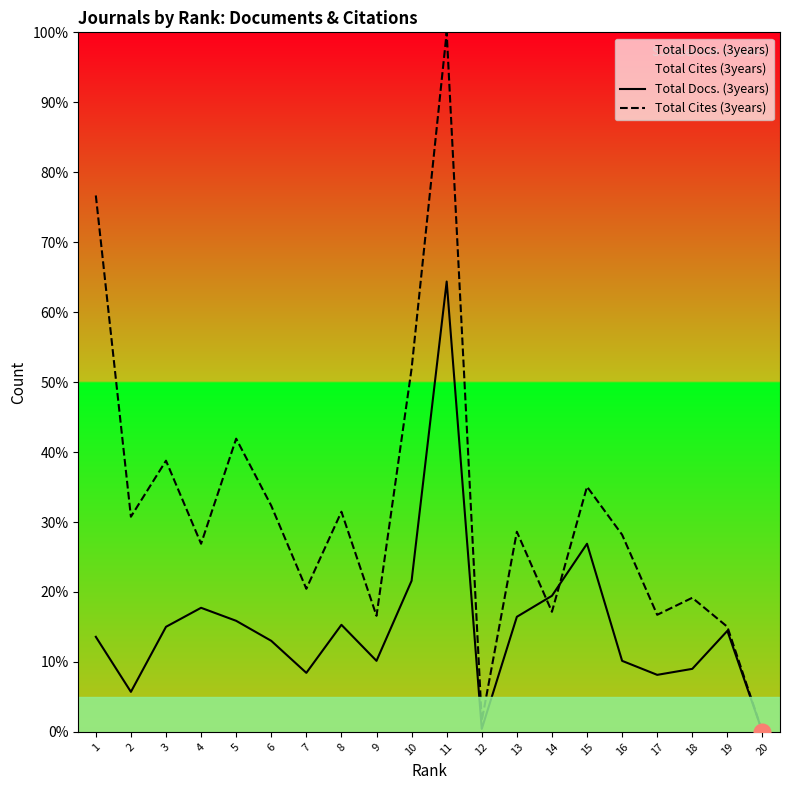

What is the sum of the Total Docs. (3years) values at 7 and 12?

8.9